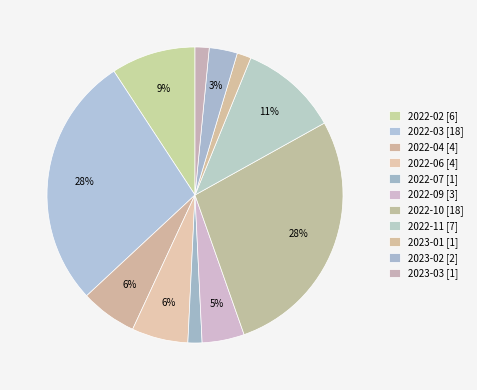

How many segments does this pie chart have?

11